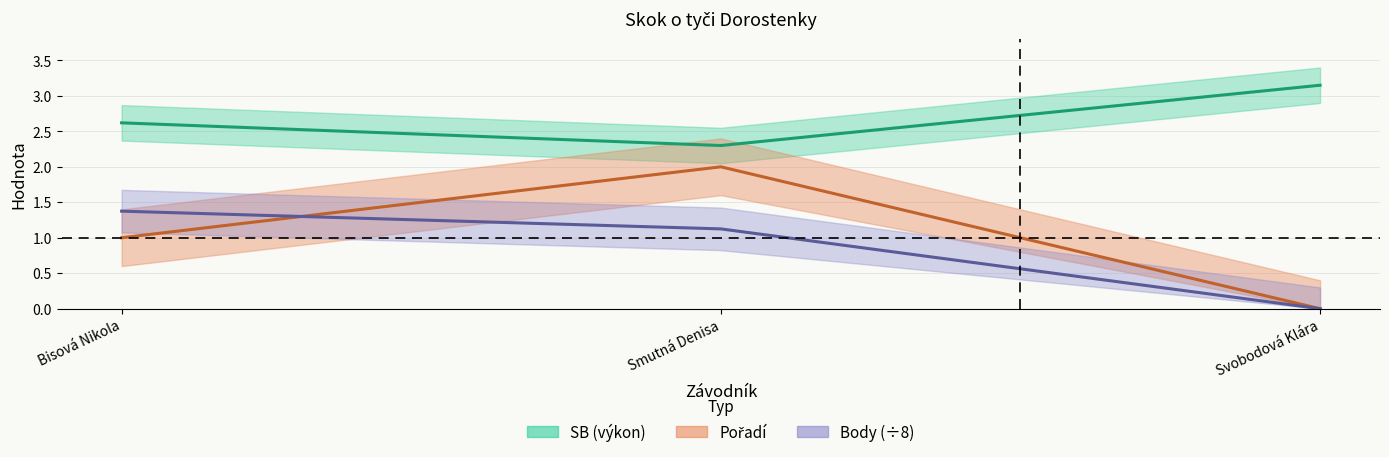

What is the total value across all series at Smutná Denisa?

5.4